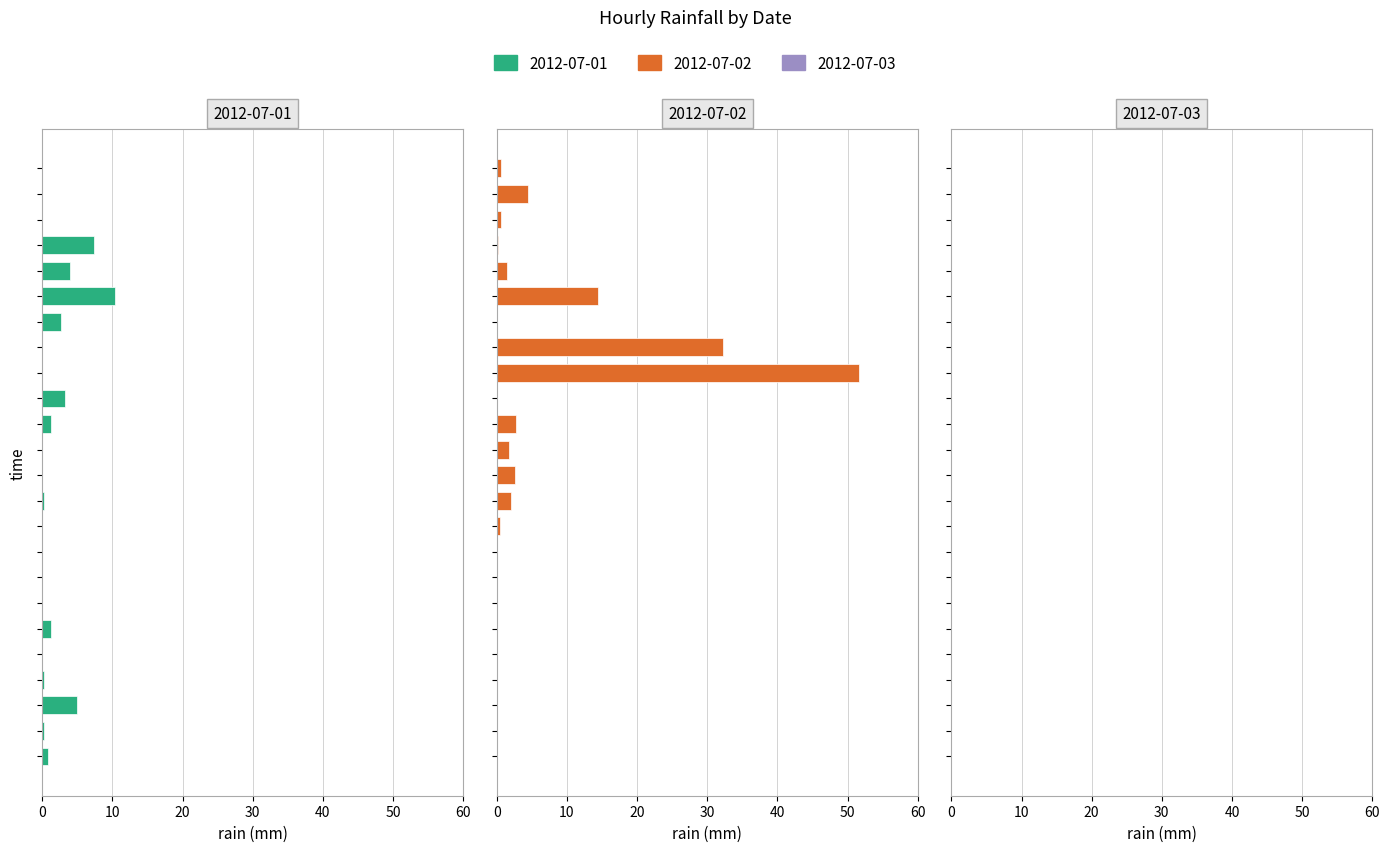

At which category is the sum across all series the highest?

08:00